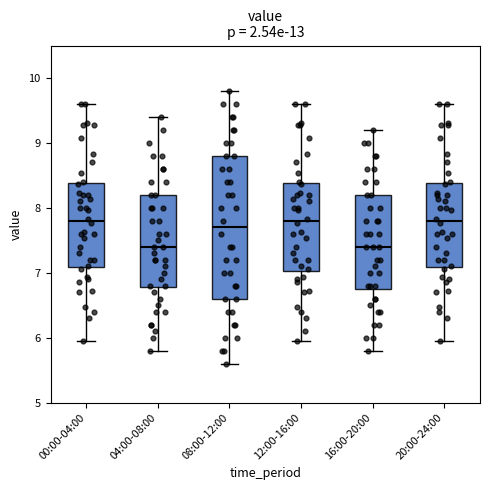

Comparing the boxes themselves (not the whiskers), which one is the tallest?

08:00-12:00